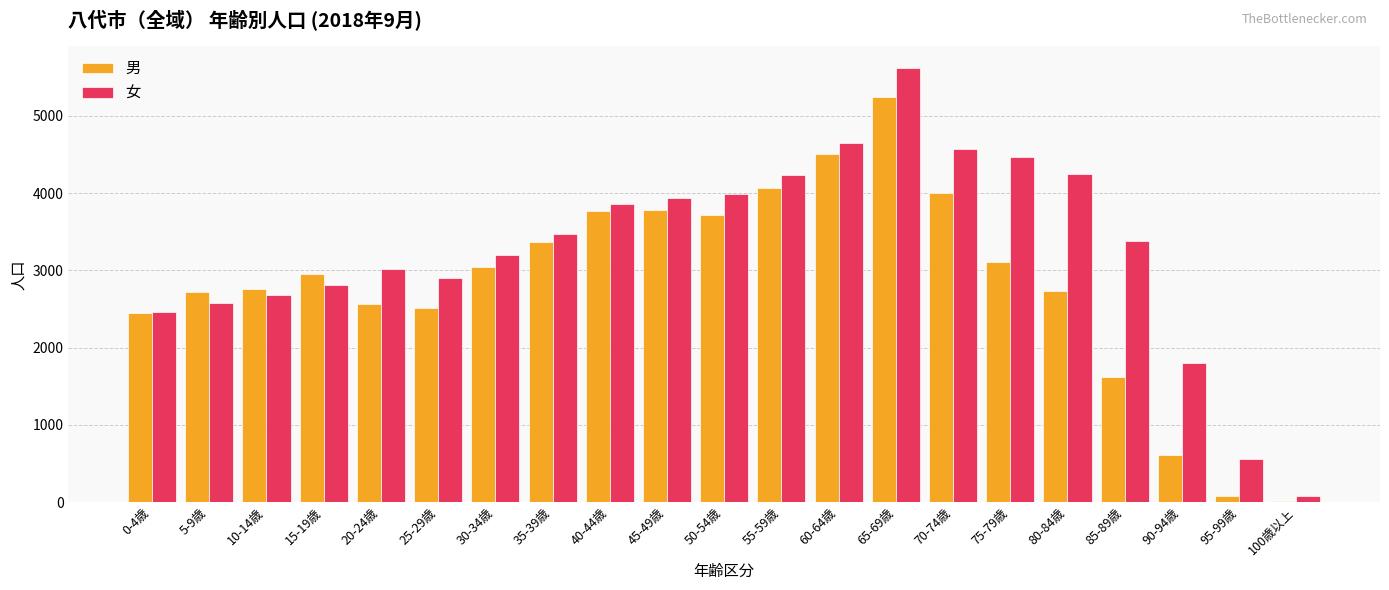

Which series has the largest total across all categories?

女